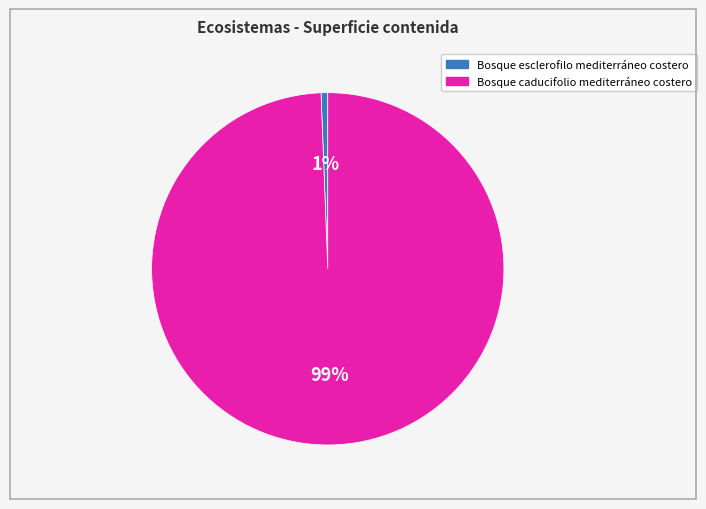

Which category accounts for the majority?

Bosque caducifolio mediterráneo costero